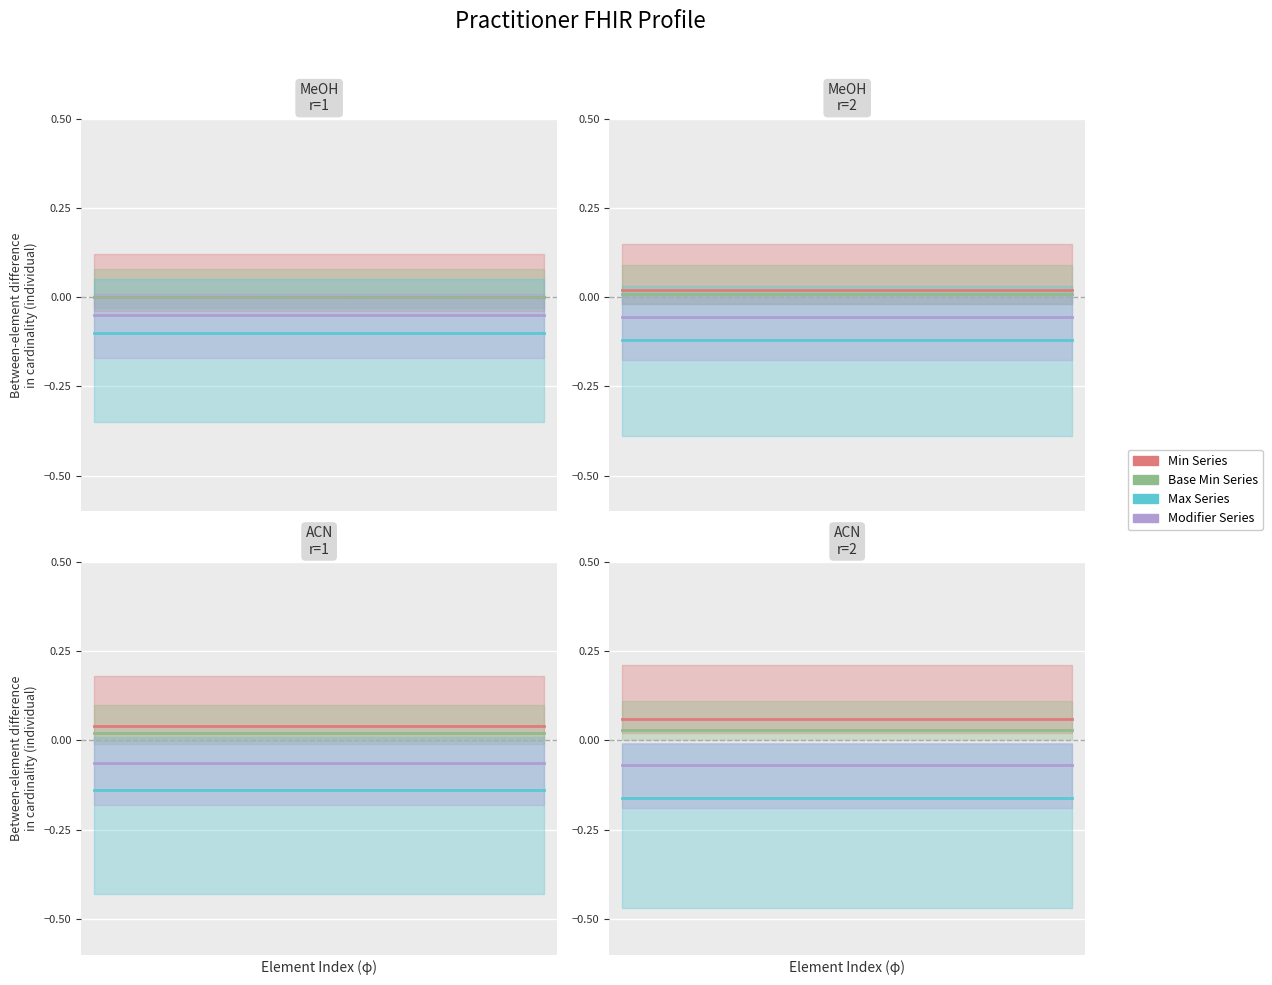

At how many categories does at least one series exceed 0?

19